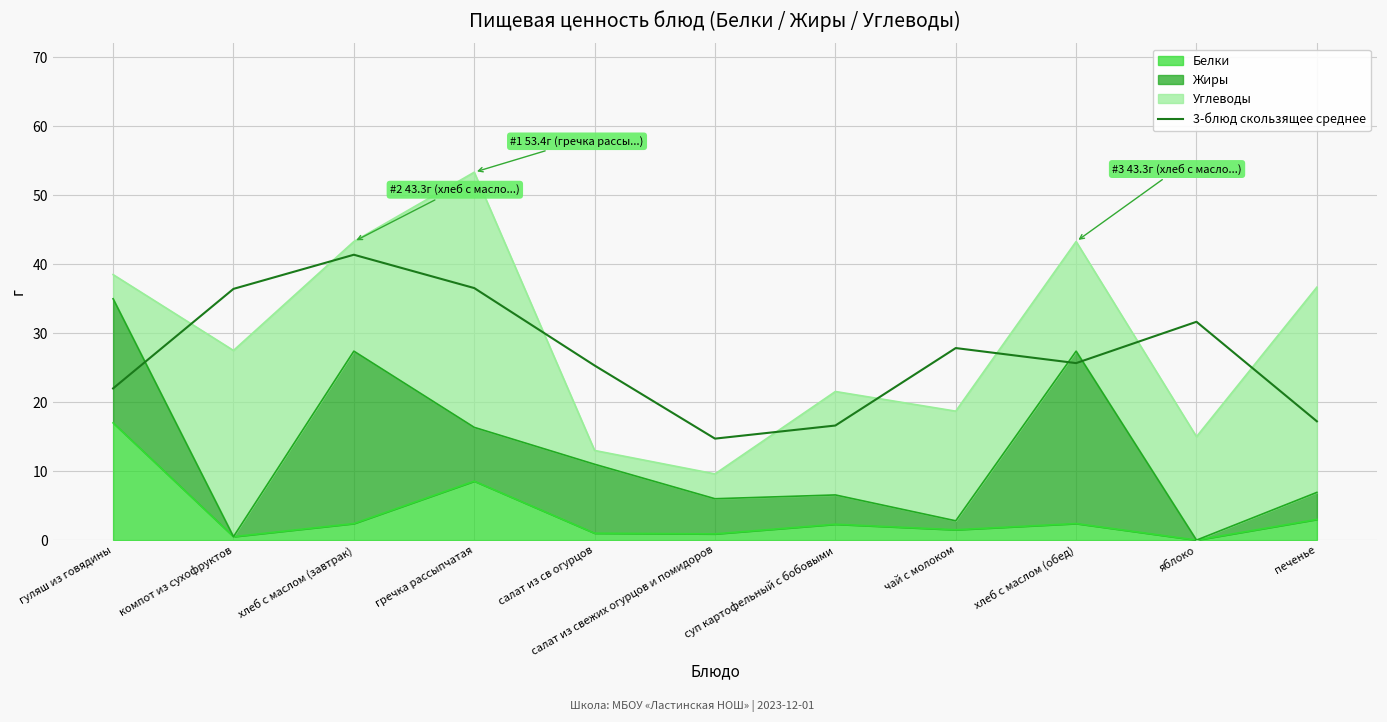

At which label is the value closest to 28?

чай с молоком